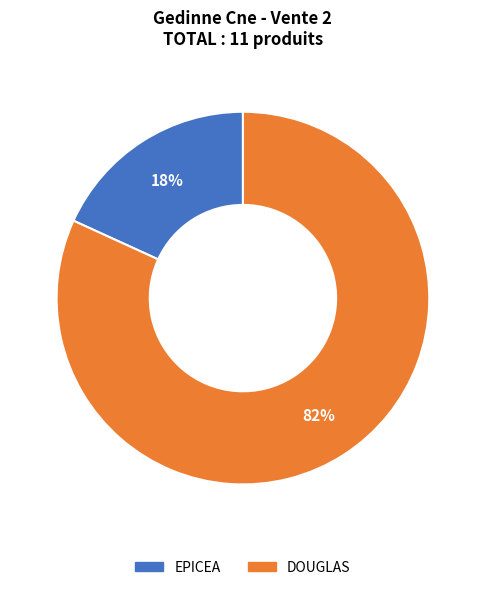

Is the sum of DOUGLAS and EPICEA greater than half?

Yes